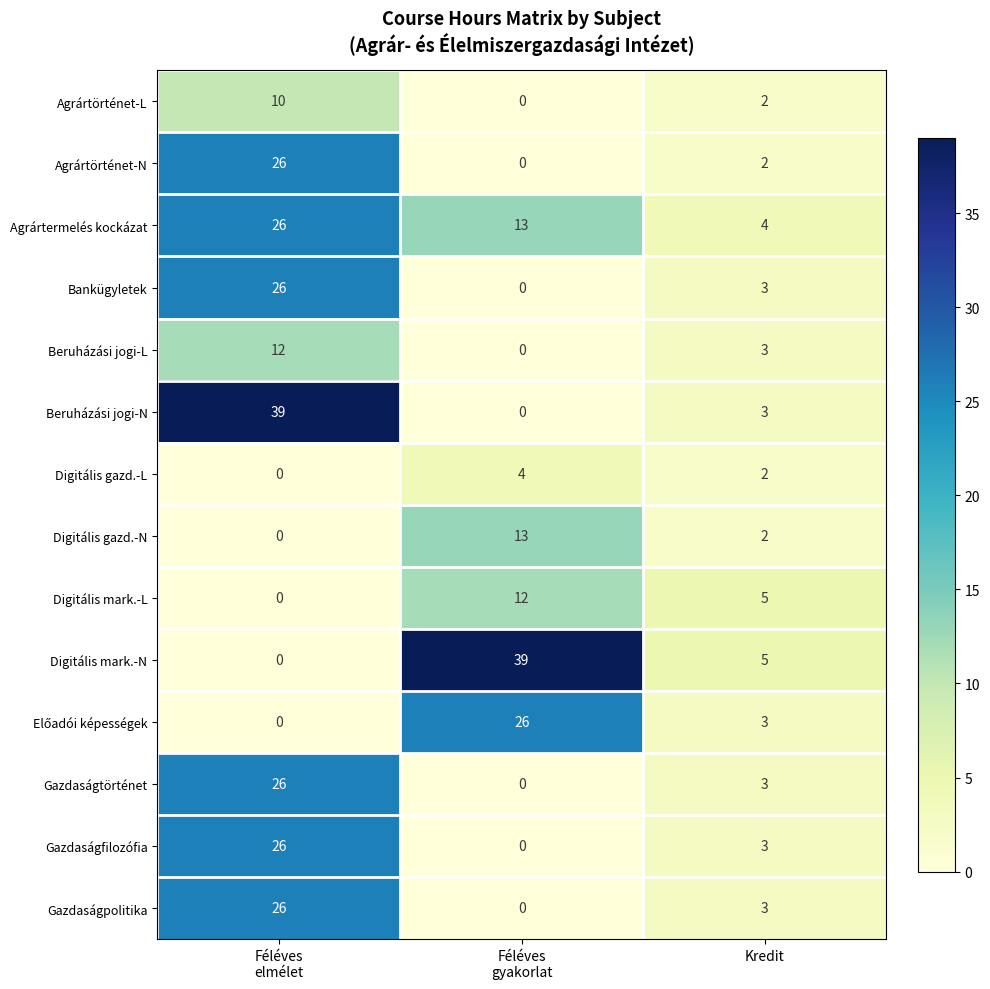

How many values in Digitális mark.-N are above zero?

2